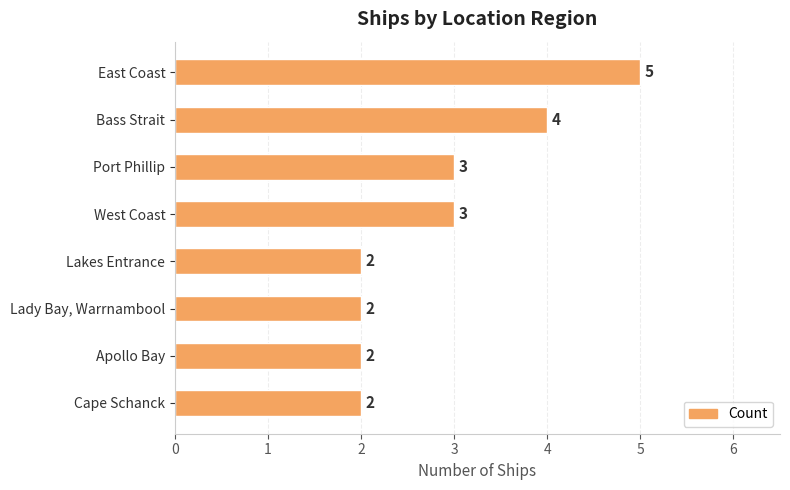

What is the ratio of the value at Lady Bay, Warrnambool to the value at East Coast?

0.4